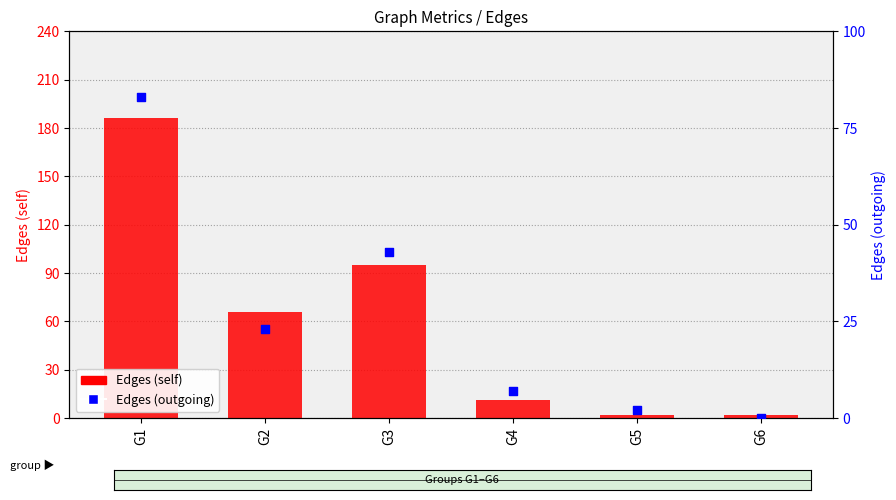

At which category is the sum across all series the highest?

G1